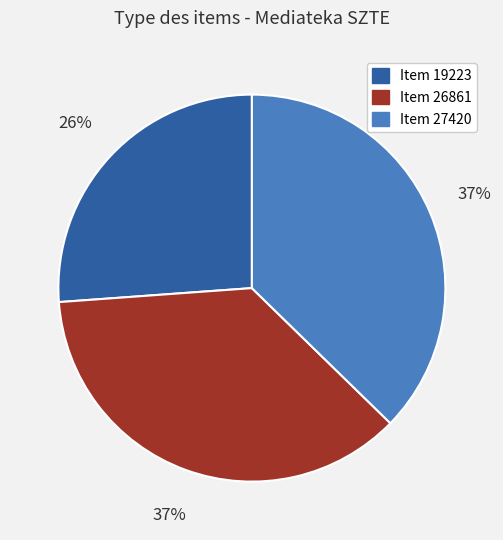

Count the number of slices in the pie.

3